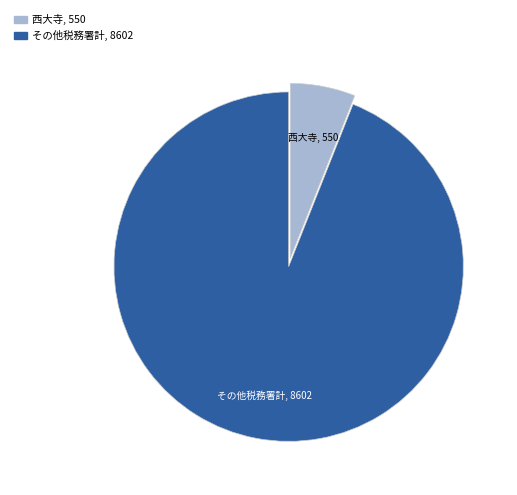

Is there a majority slice in this chart?

Yes